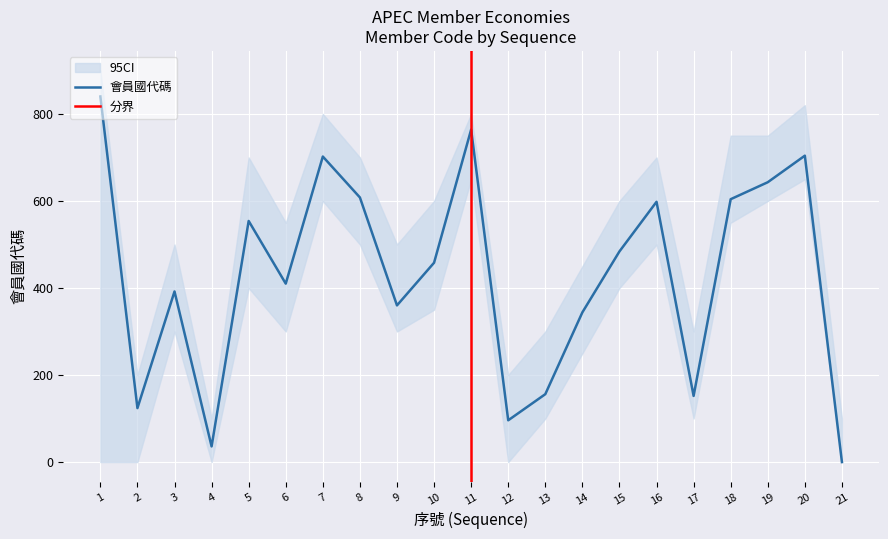

What is the sum of the values at 6 and 14?

754